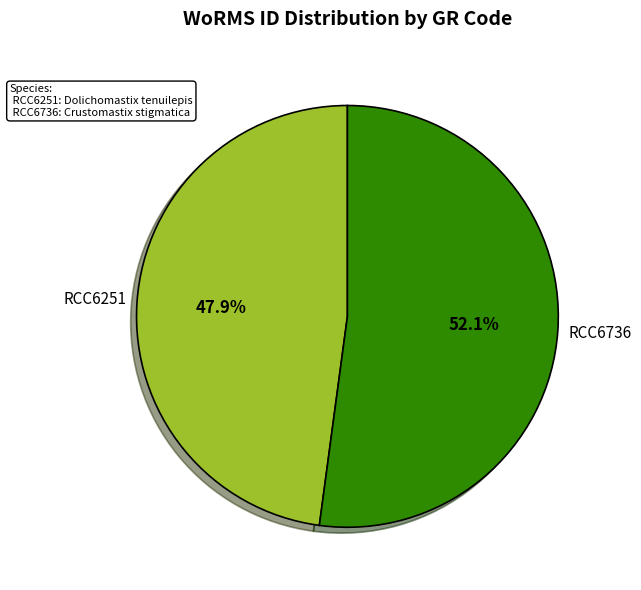

Is there a majority slice in this chart?

Yes